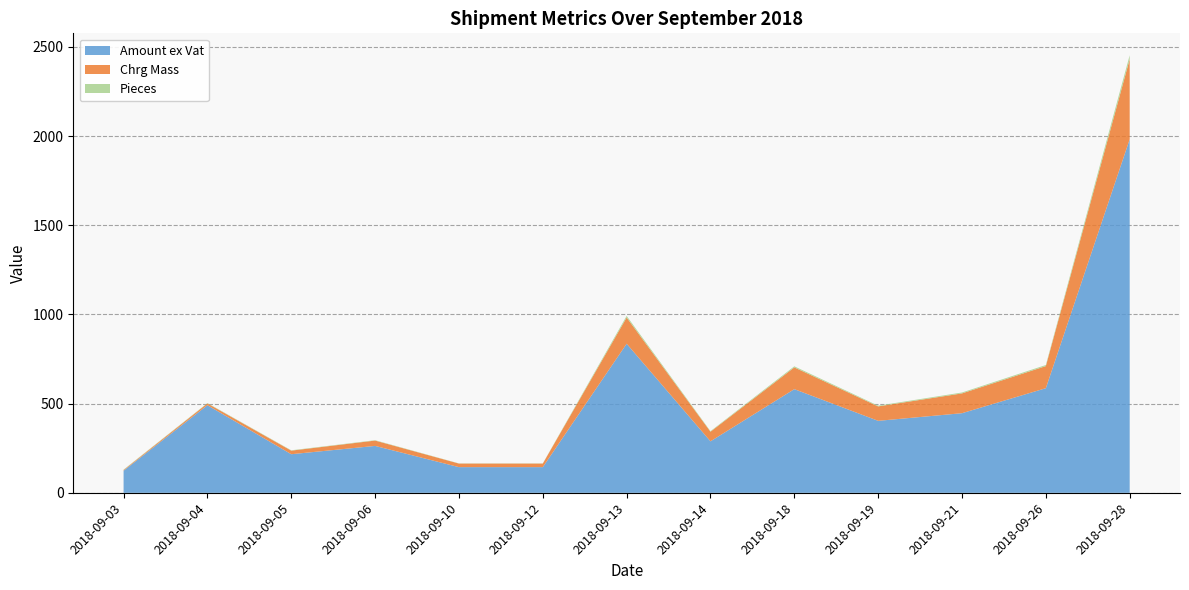

Which category has the highest value in the Amount ex Vat series?

2018-09-28